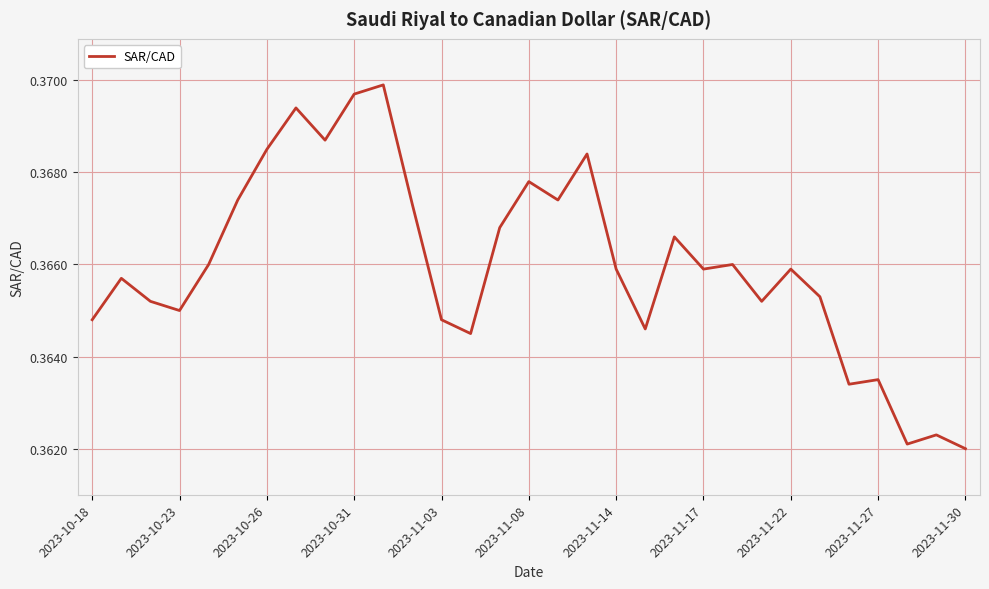

Count the values in the range 0 to 1.

31